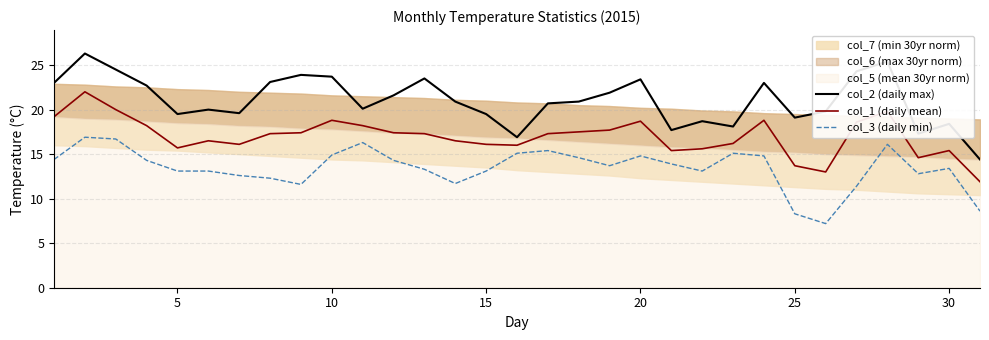

True or false: col_1 (daily mean) has a value of 15.4 at 30.

True